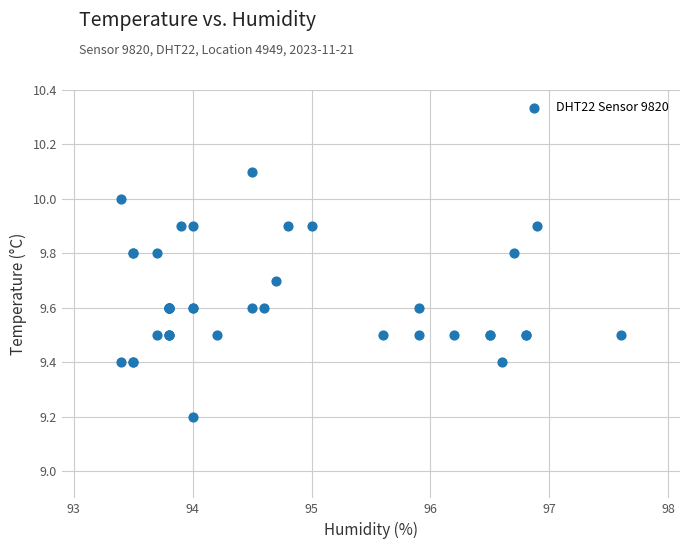

What Y value in the scatter plot is closest to 9?

9.2